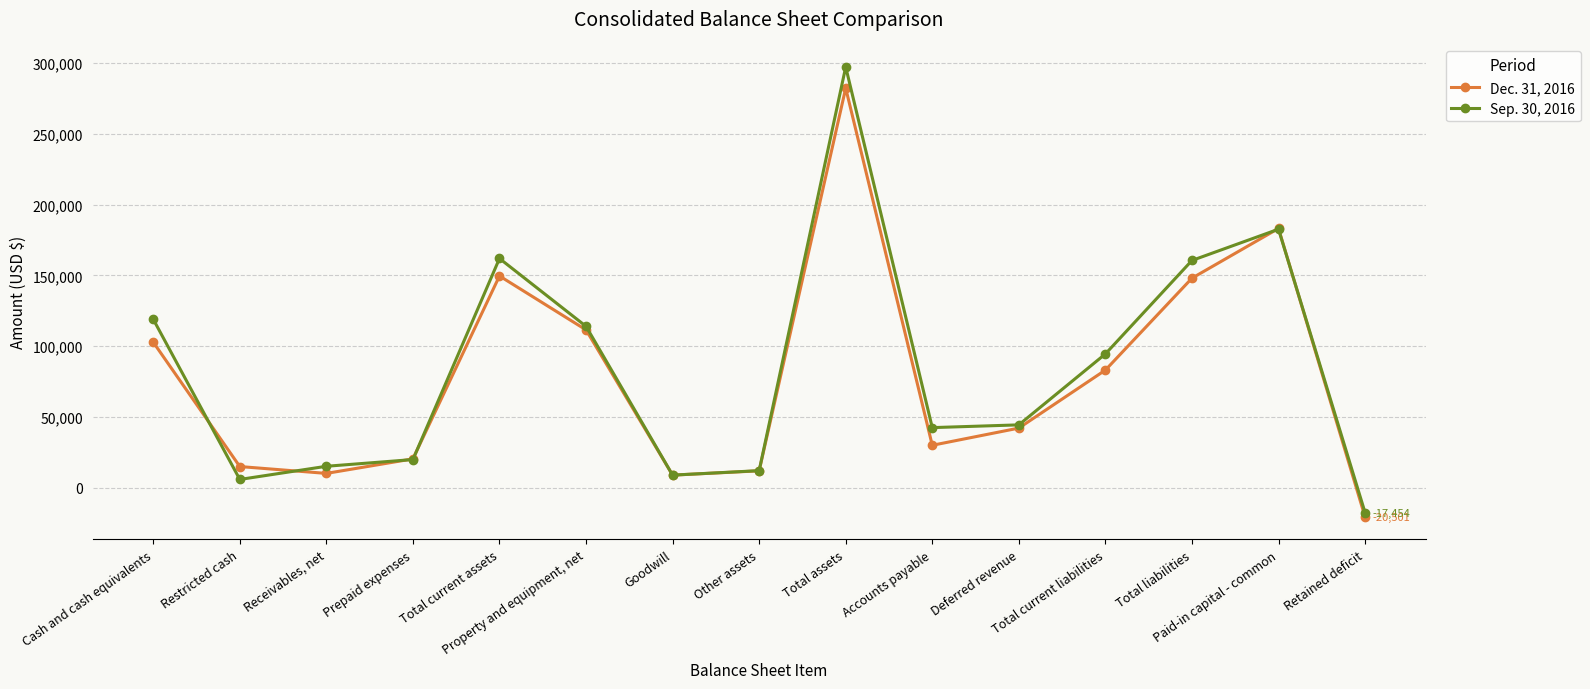

Which label corresponds to the smallest value in the chart?

Retained deficit